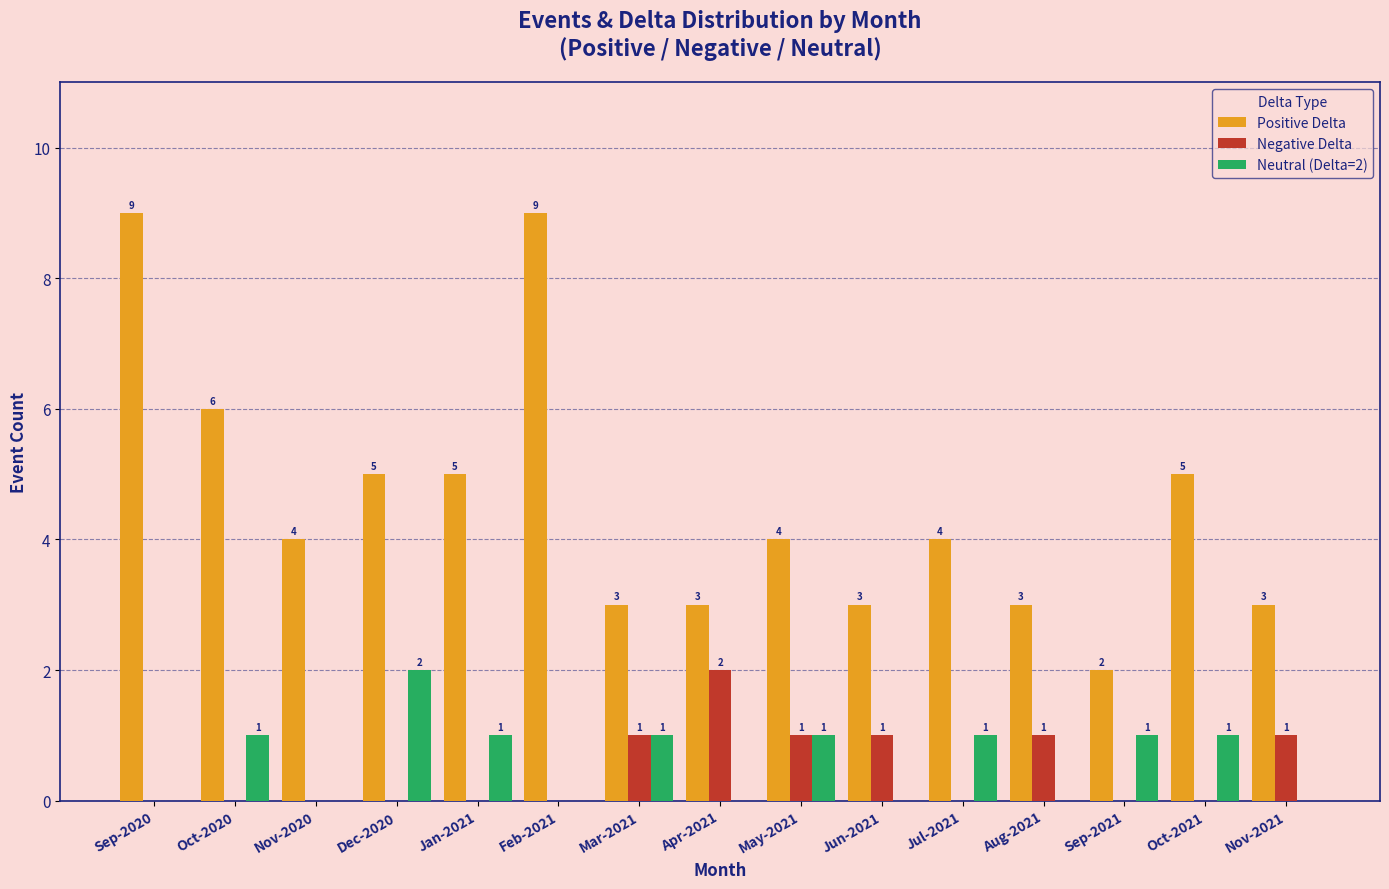

How many data points does each series have?

15